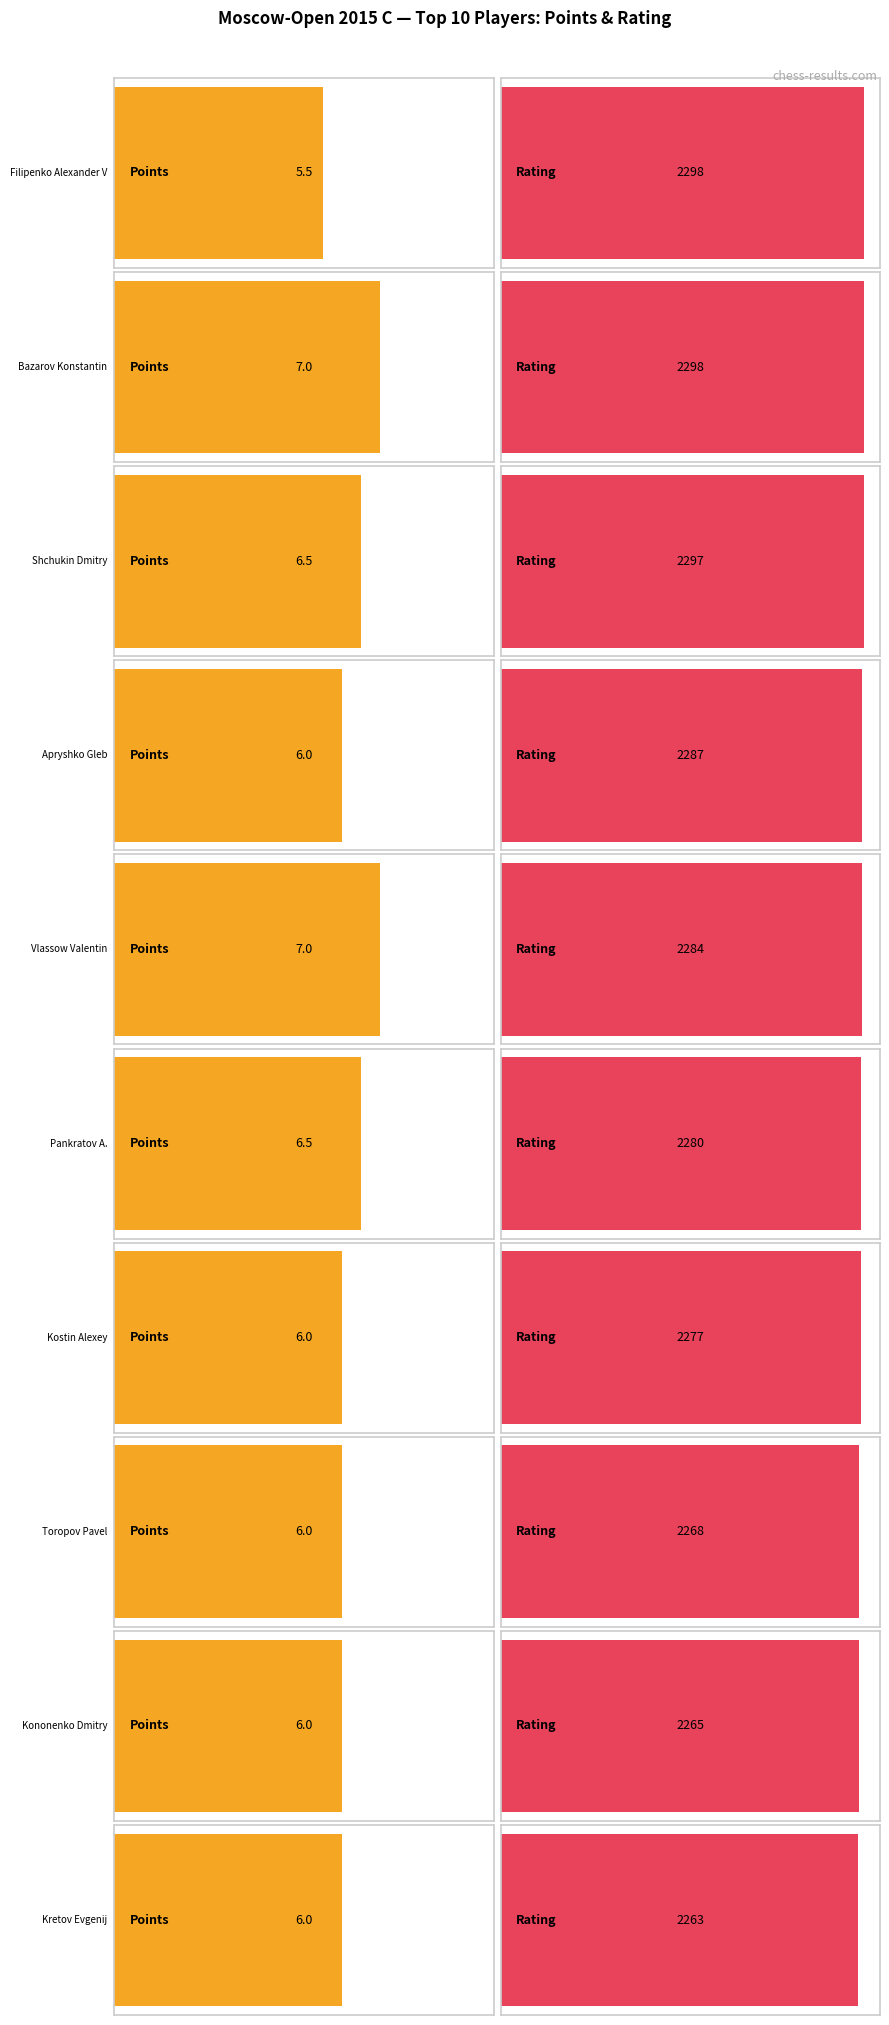

What is the maximum value for Rating?

2298.0